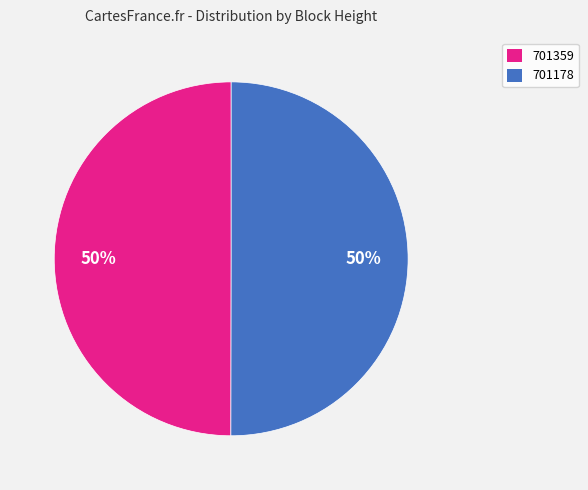

Count the number of slices in the pie.

2